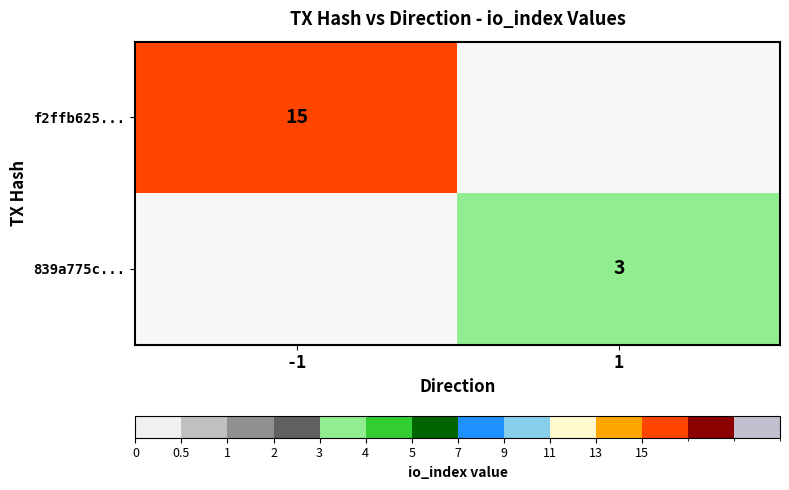

The value of 839a775c... at 1 is 4. True or false?

False